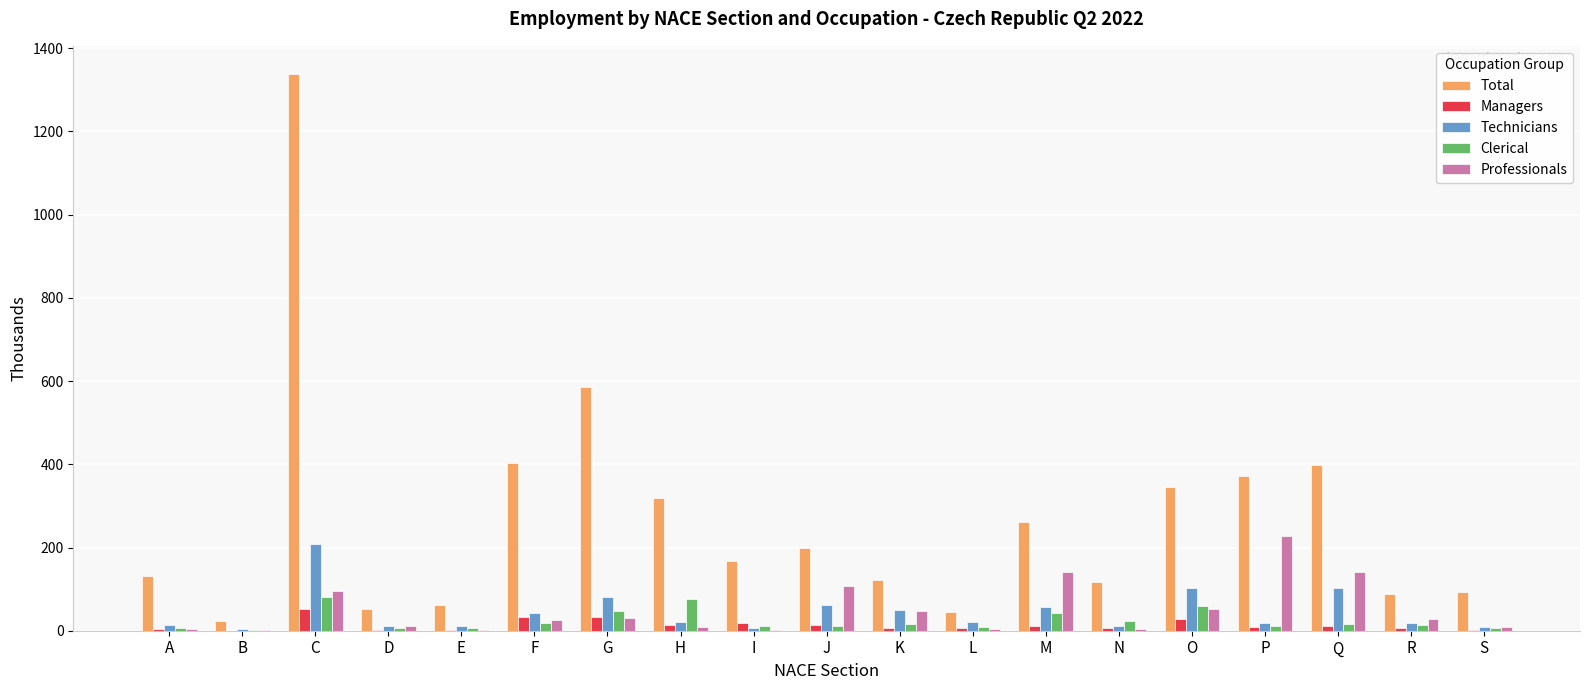

Are the bars grouped side by side (vs. stacked)?

Yes